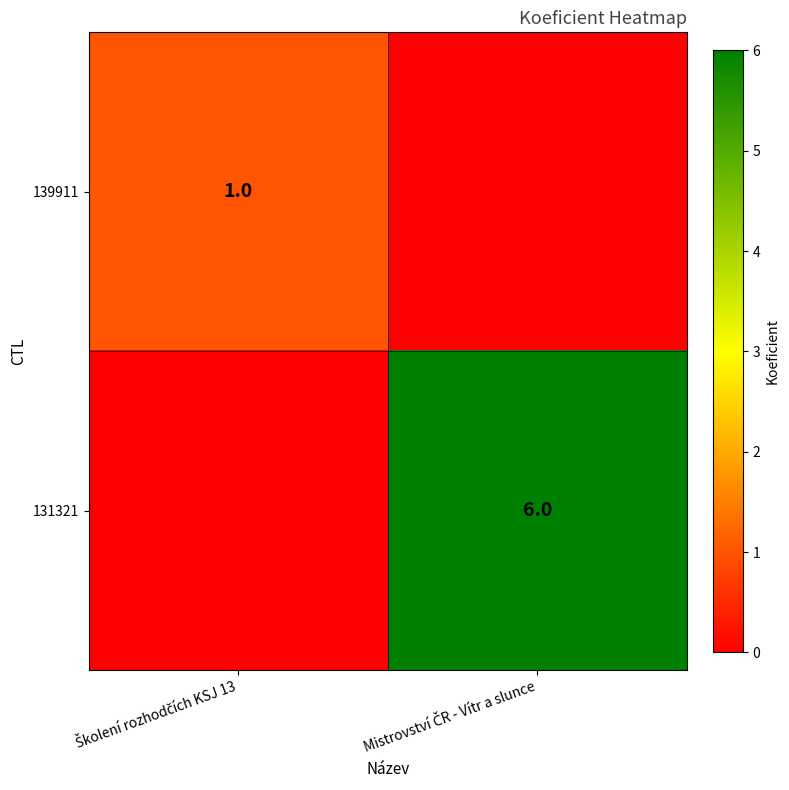

What is the maximum value for 139911?

1